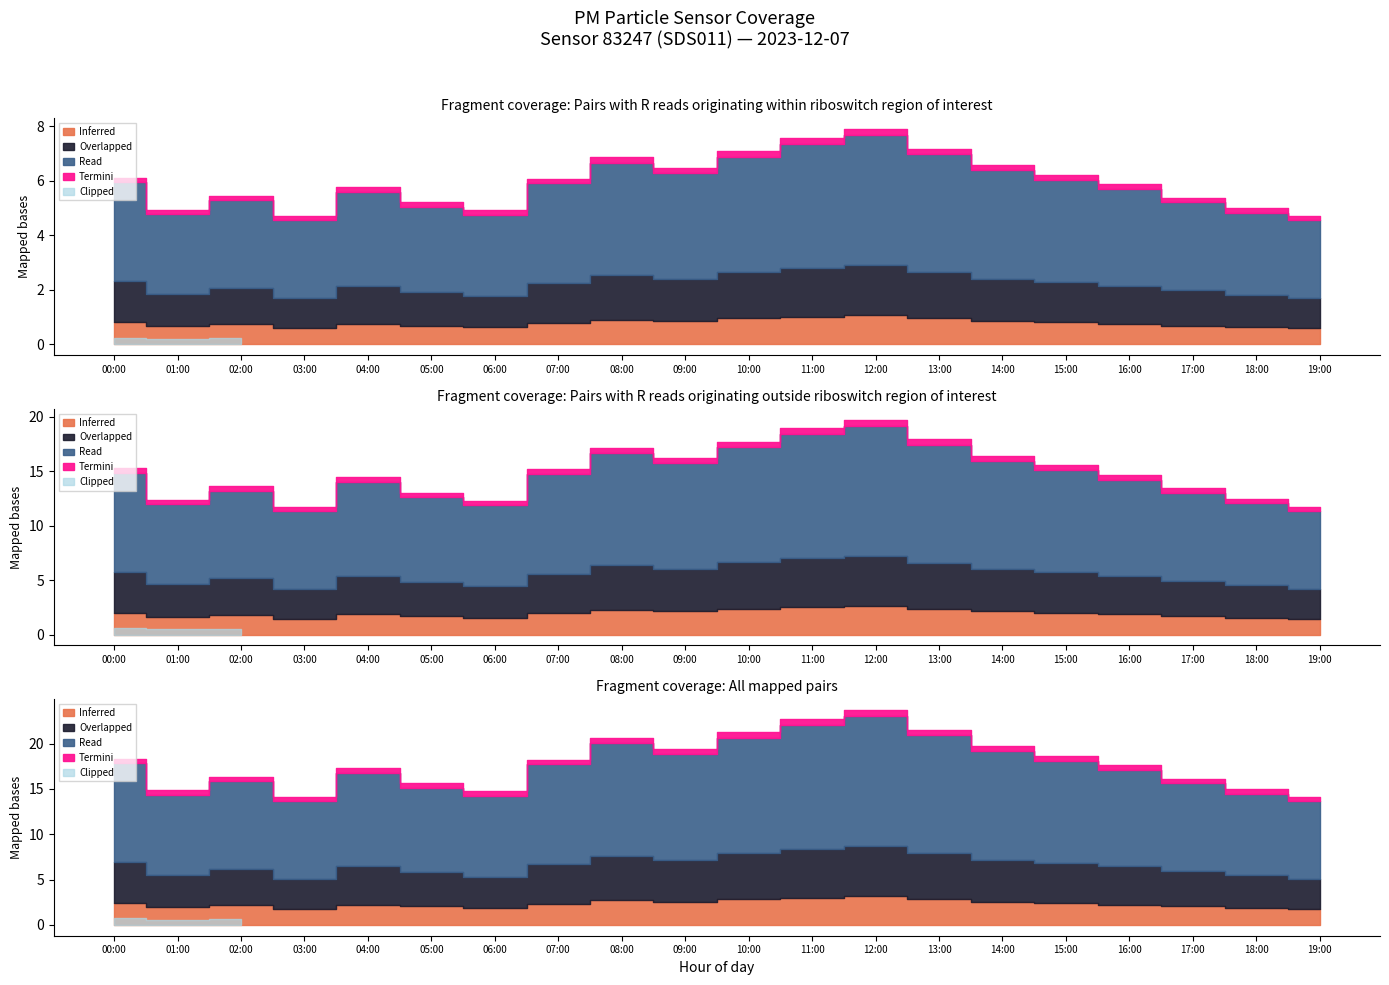

What position from the left is 01:00?

2